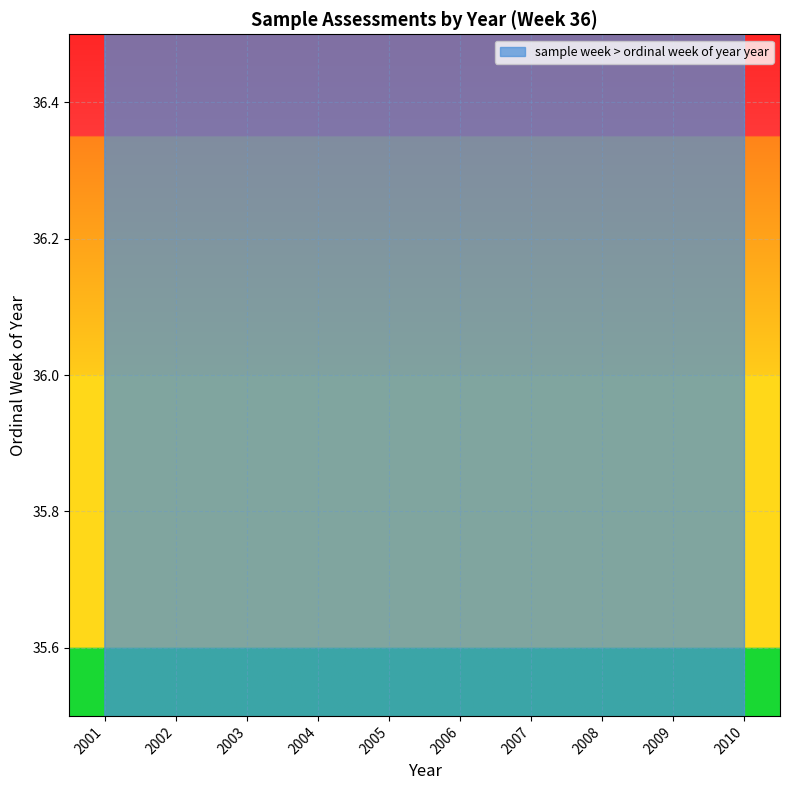

How many lines are shown in the chart?

1